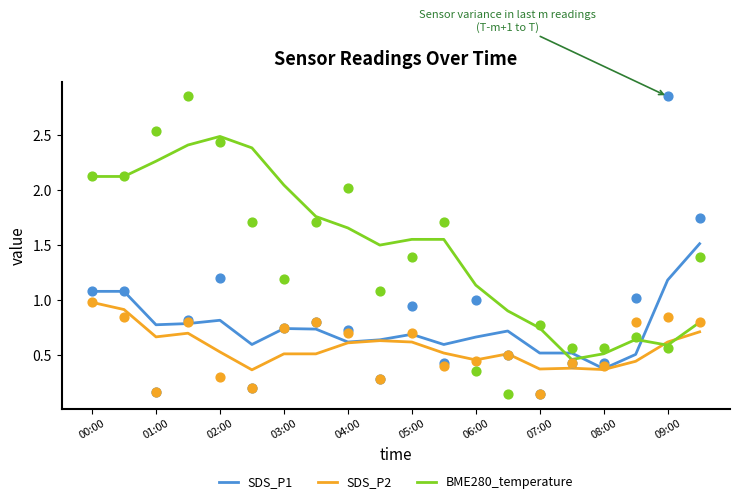

Which series has the largest Y range (max minus min)?

BME280_temperature